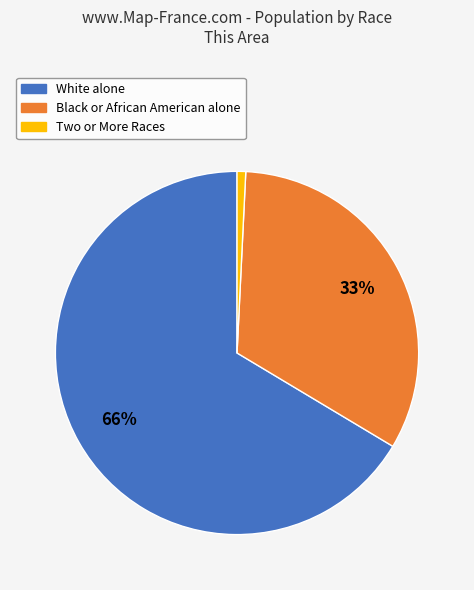

Combined, do Black or African American alone and White alone account for over 50%?

Yes